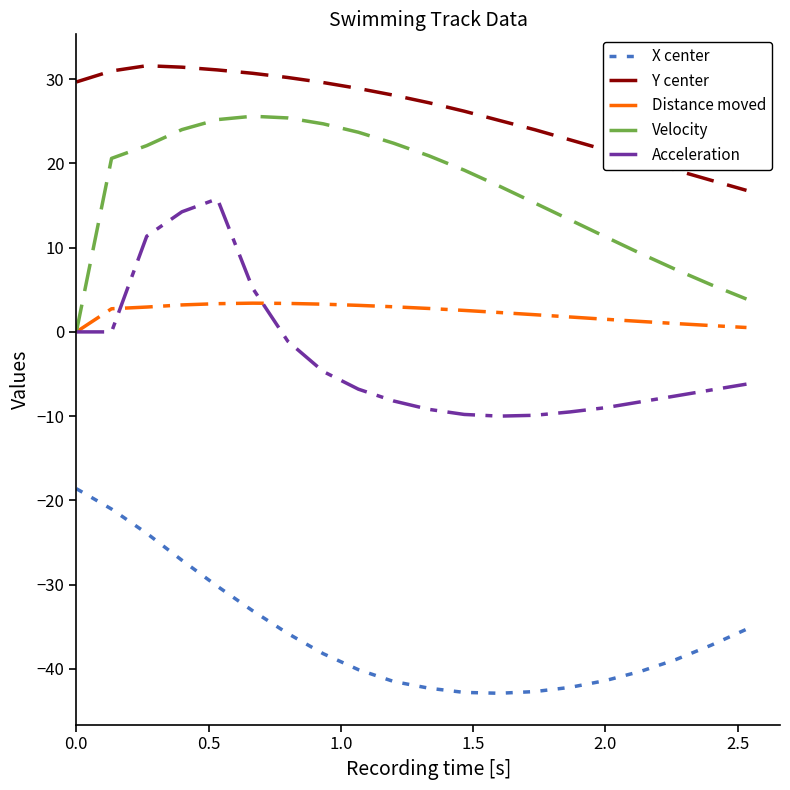

True or false: X center and Acceleration cross at least once.

False